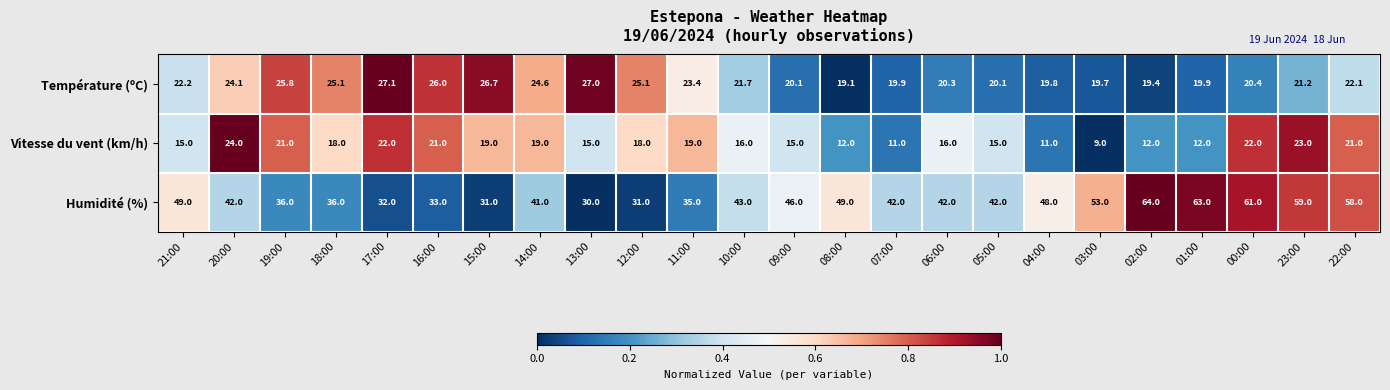

Which series changed the most between 02:00 and 22:00?

Vitesse du vent (km/h)